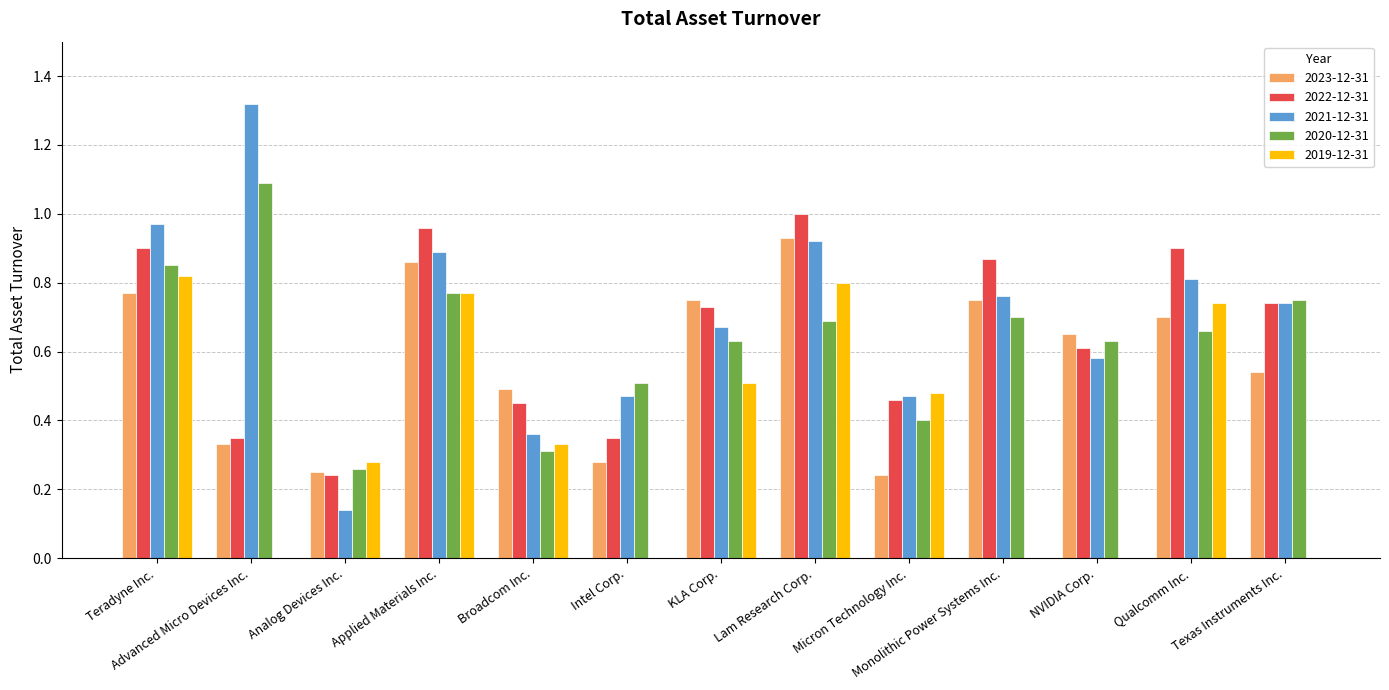

What is the sum of the 2022-12-31 values at Micron Technology Inc. and Lam Research Corp.?

1.5